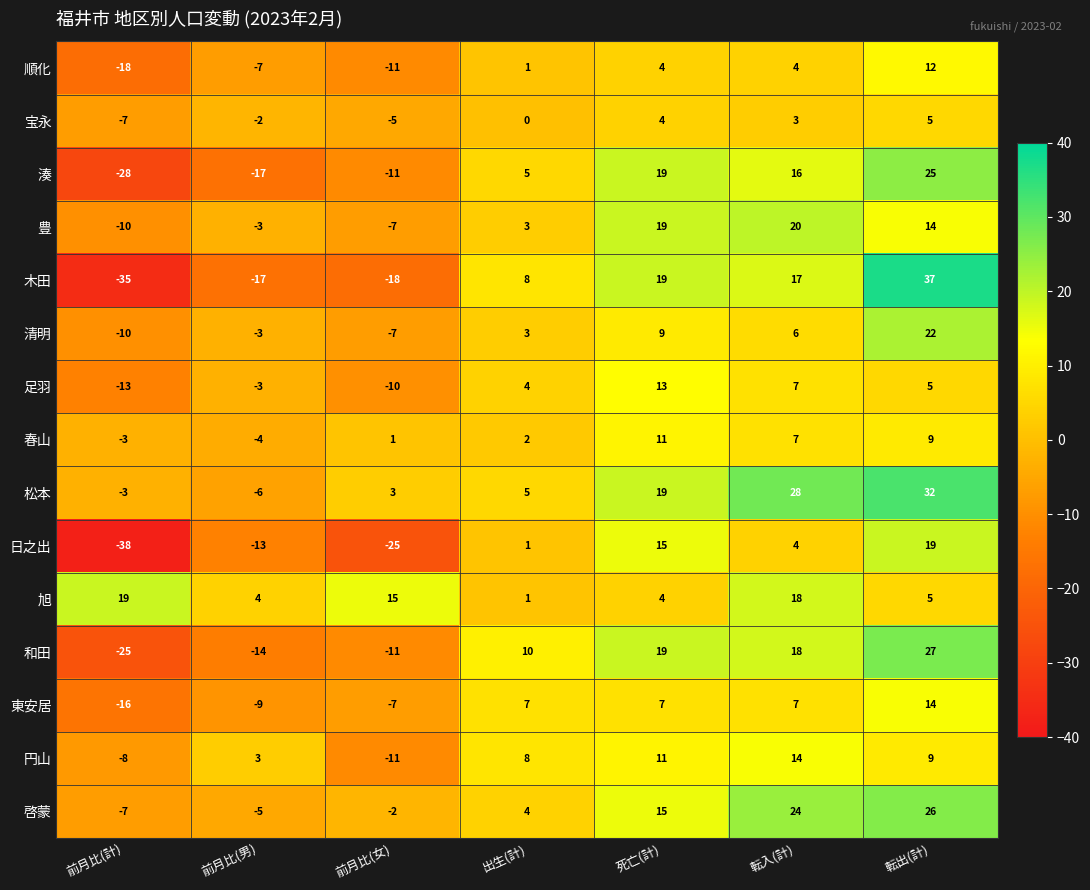

What is the difference between the second highest and second lowest values in the 日之出 series?

40